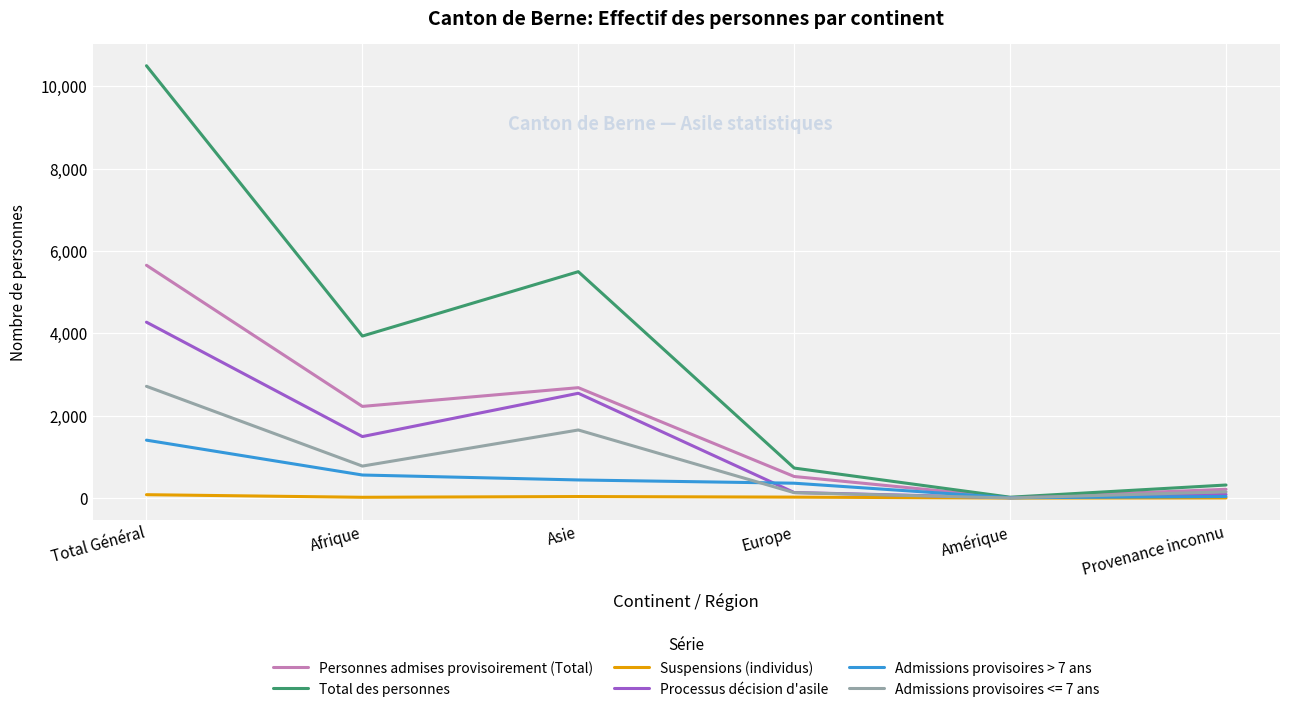

What position from the right is Afrique?

5